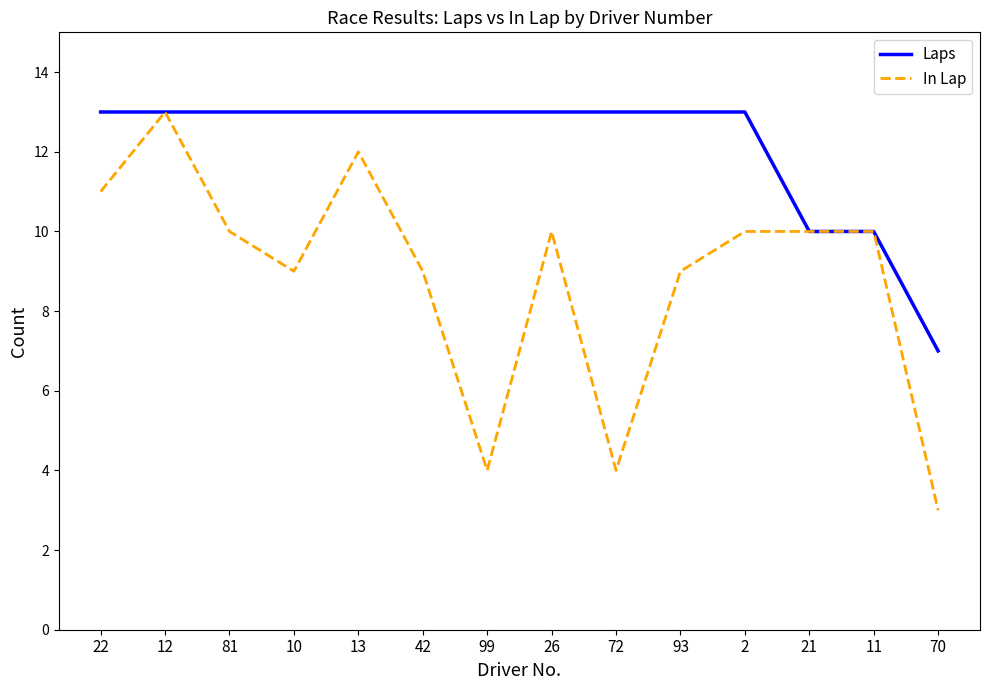

Which category has the lowest value in the Laps series?

70